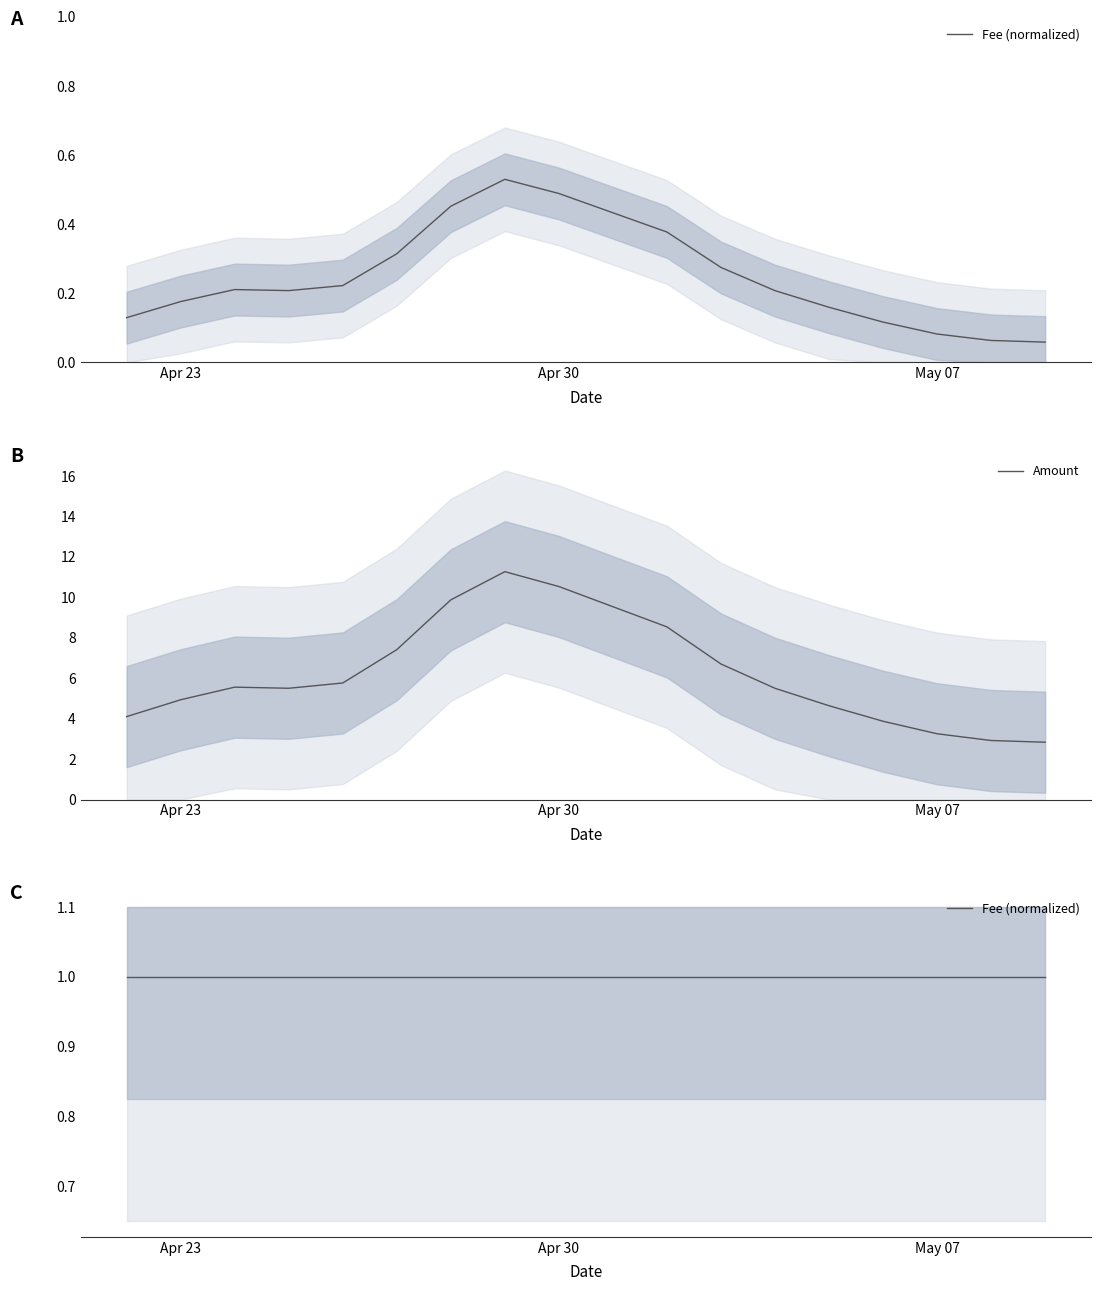

What is the maximum value for Amount?

11.3